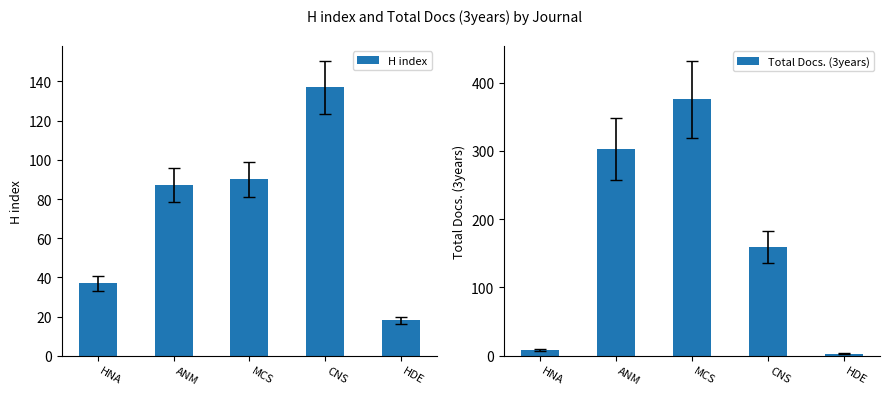

Which category has the highest value in the H index series?

CNS